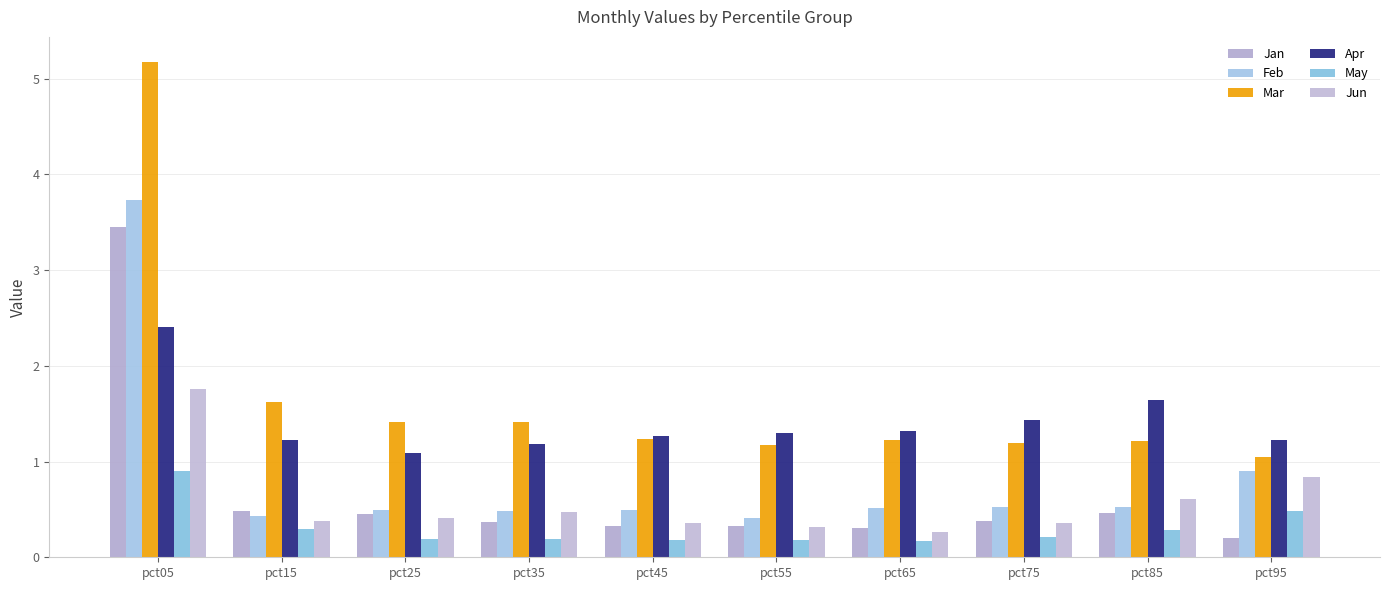

Reading left to right, extract all data points from this chart.

Jan: 3.4	0.5	0.5	0.4	0.3	0.3	0.3	0.4	0.5	0.2
Feb: 3.7	0.4	0.5	0.5	0.5	0.4	0.5	0.5	0.5	0.9
Mar: 5.2	1.6	1.4	1.4	1.2	1.2	1.2	1.2	1.2	1.0
Apr: 2.4	1.2	1.1	1.2	1.3	1.3	1.3	1.4	1.6	1.2
May: 0.9	0.3	0.2	0.2	0.2	0.2	0.2	0.2	0.3	0.5
Jun: 1.8	0.4	0.4	0.5	0.4	0.3	0.3	0.4	0.6	0.8